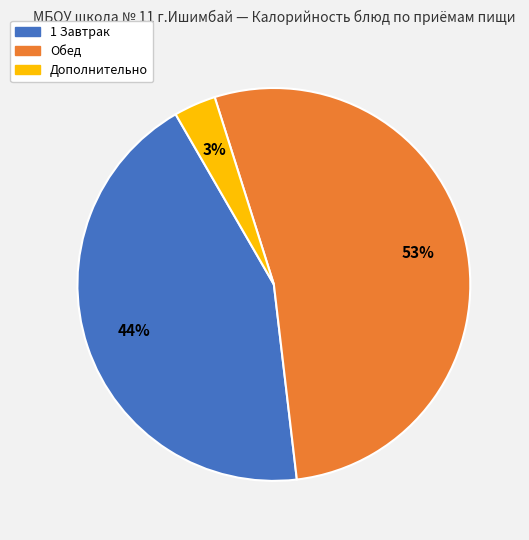

Is there any slice that represents more than half of the pie?

Yes